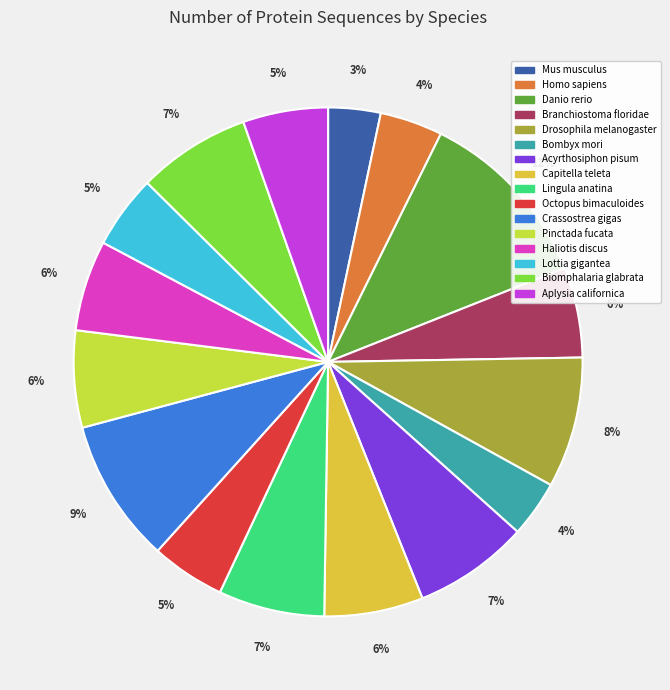

True or false: Mus musculus accounts for 3% of the total.

True